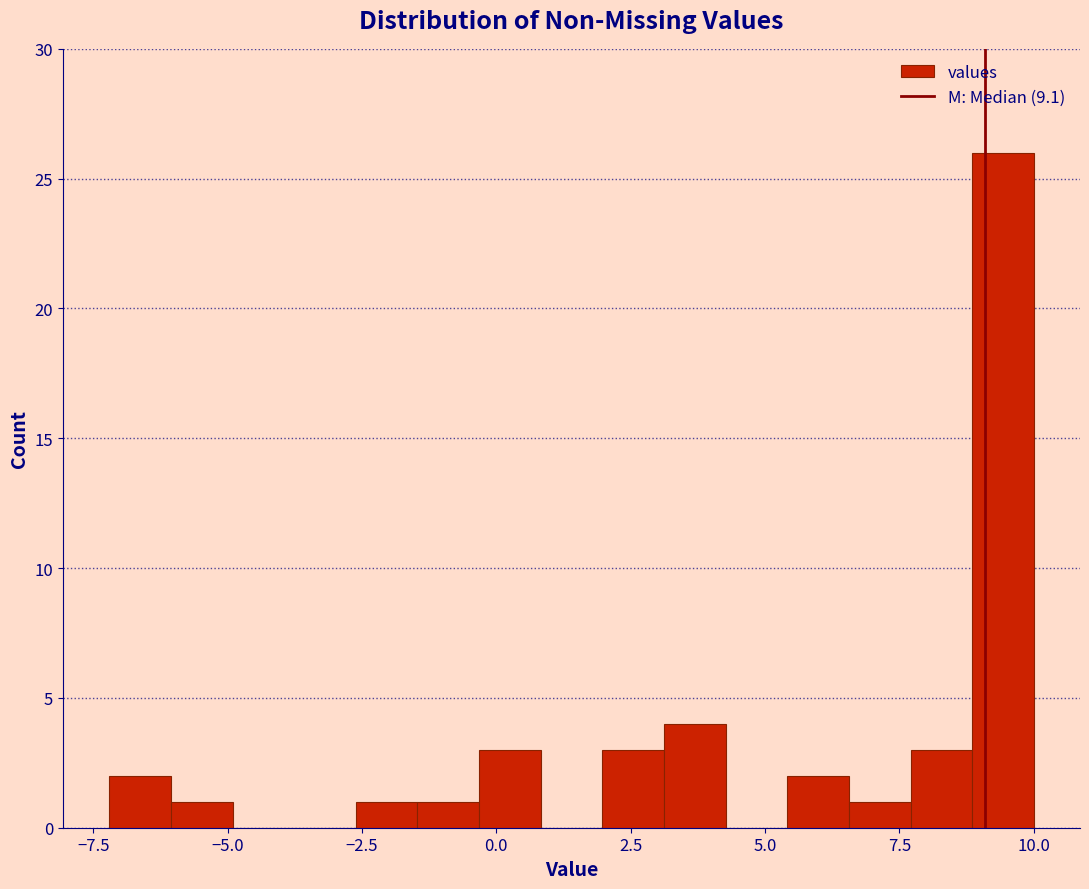

Around what value on the x-axis is the tallest bar? Give the approximate position of its centre, as read against the axis.

9.5